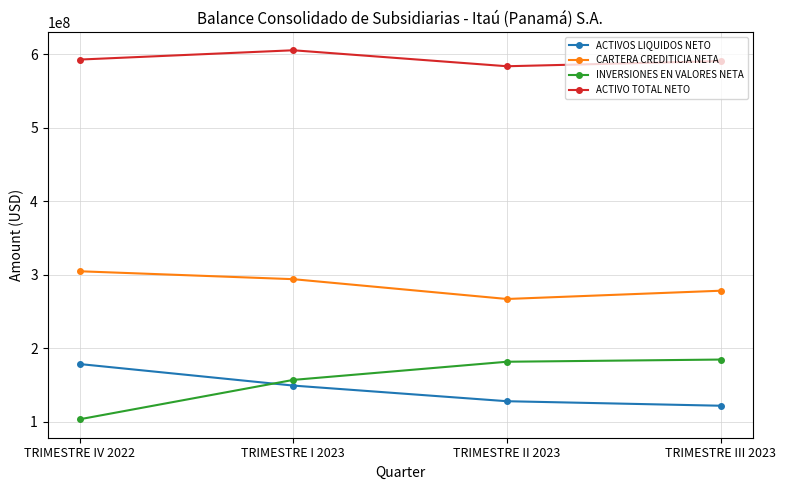

Is the value of ACTIVO TOTAL NETO at TRIMESTRE II 2023 greater than the value of ACTIVOS LIQUIDOS NETO at TRIMESTRE II 2023?

Yes